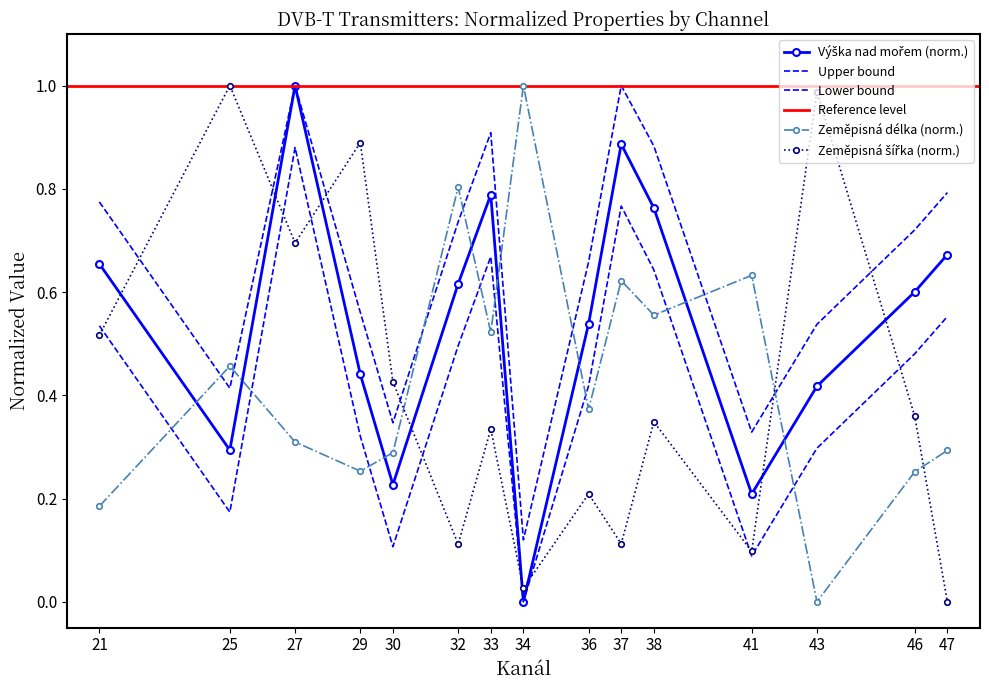

Reading left to right, what are all the values shown in this chart?

Výška nad mořem: 0.7	0.3	1.0	0.4	0.2	0.6	0.8	0.0	0.5	0.9	0.8	0.2	0.4	0.6	0.7
Zeměpisná délka: 0.2	0.5	0.3	0.3	0.3	0.8	0.5	1.0	0.4	0.6	0.6	0.6	0.0	0.3	0.3
Zeměpisná šířka: 0.5	1.0	0.7	0.9	0.4	0.1	0.3	0.0	0.2	0.1	0.3	0.1	1.0	0.4	0.0